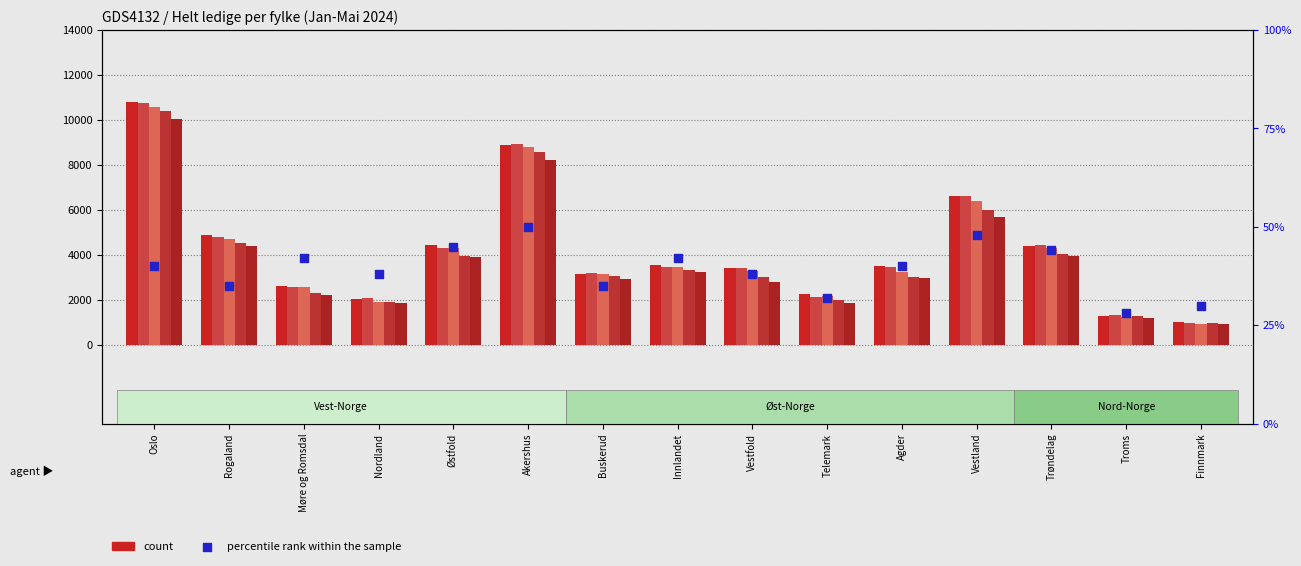

Which series has the largest total across all categories?

Januar